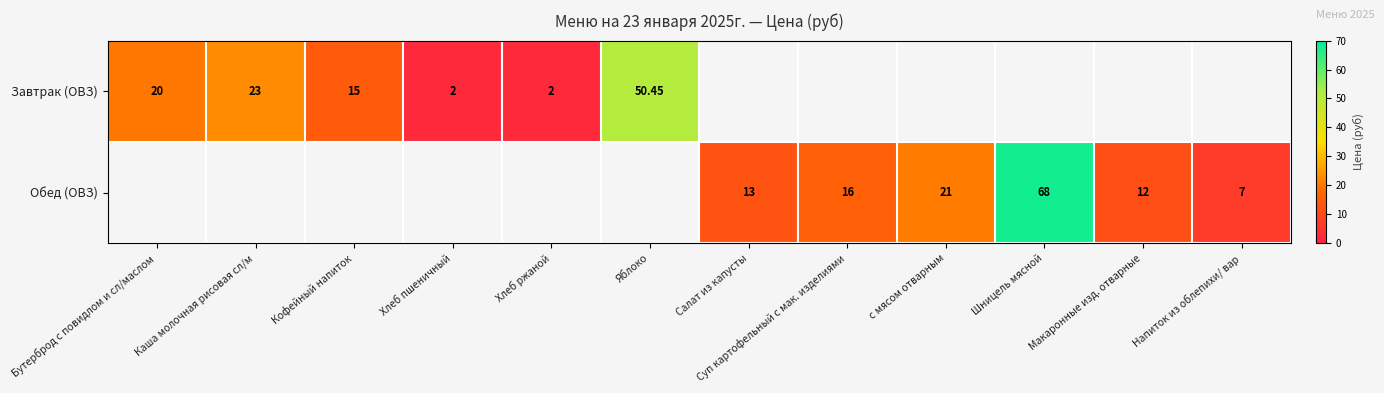

Which series changed the most between с мясом отварным and Макаронные изд. отварные?

Обед (ОВЗ)